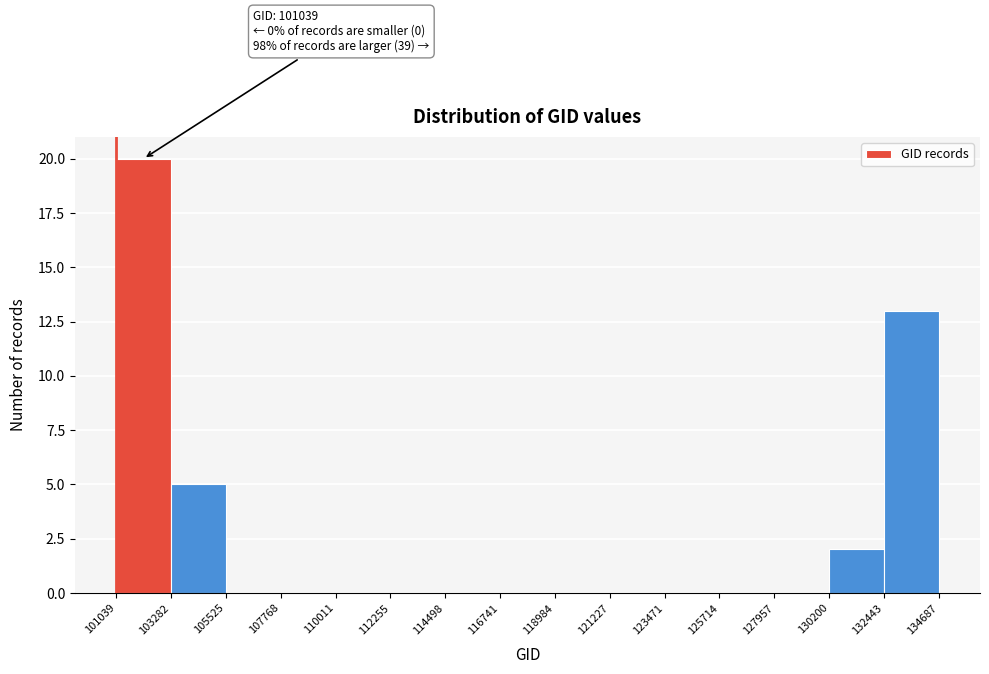

Over which range of the x-axis is the bar tallest?

101039 to 103282